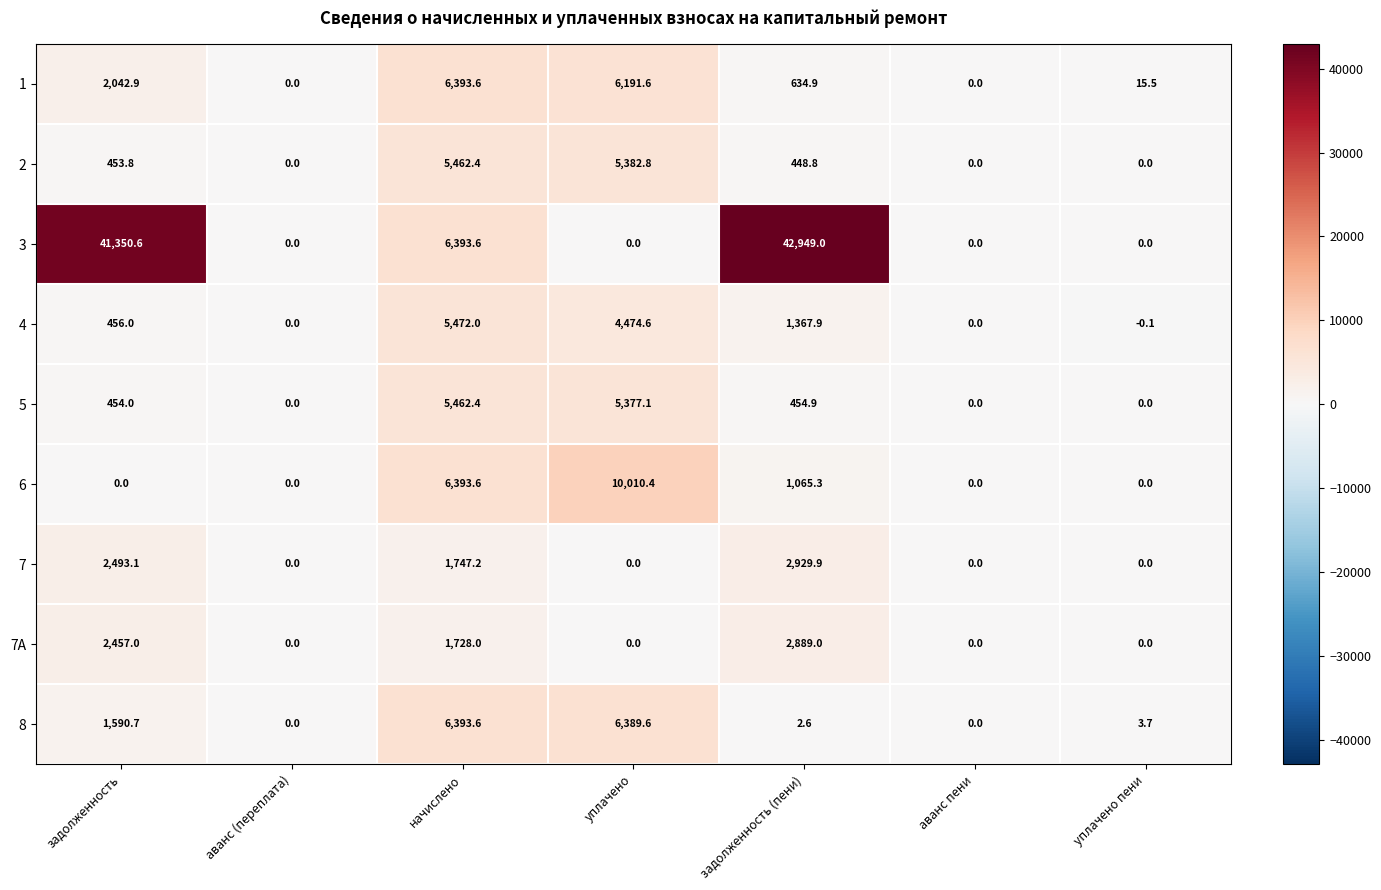

The 4 series shows 1367.9 at задолженность (пени). True or false?

True